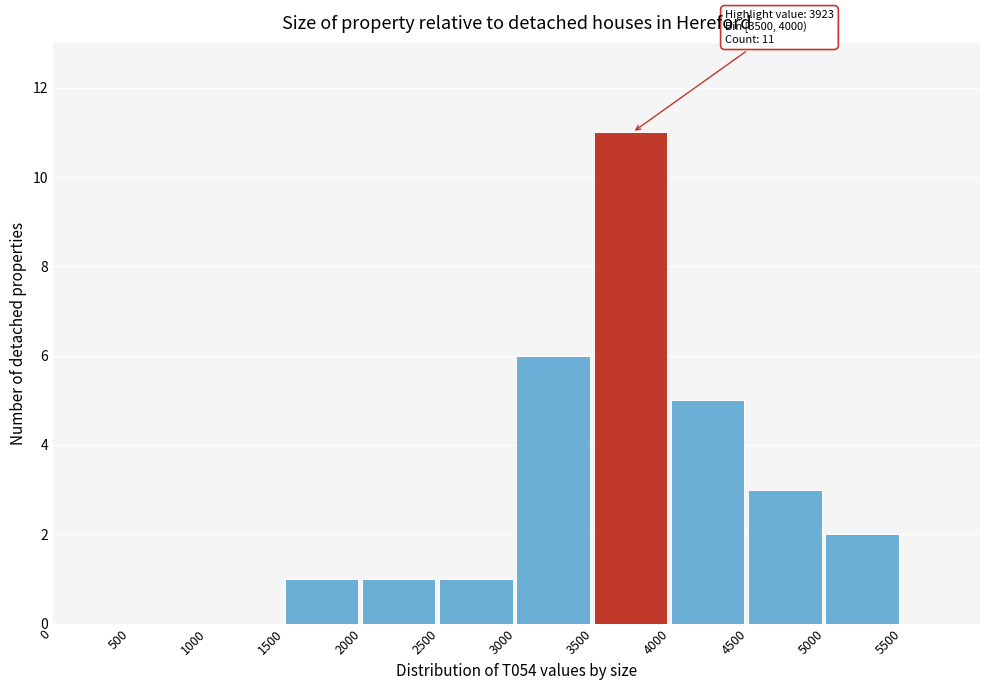

Over which range of the x-axis is the bar tallest?

3500 to 4000